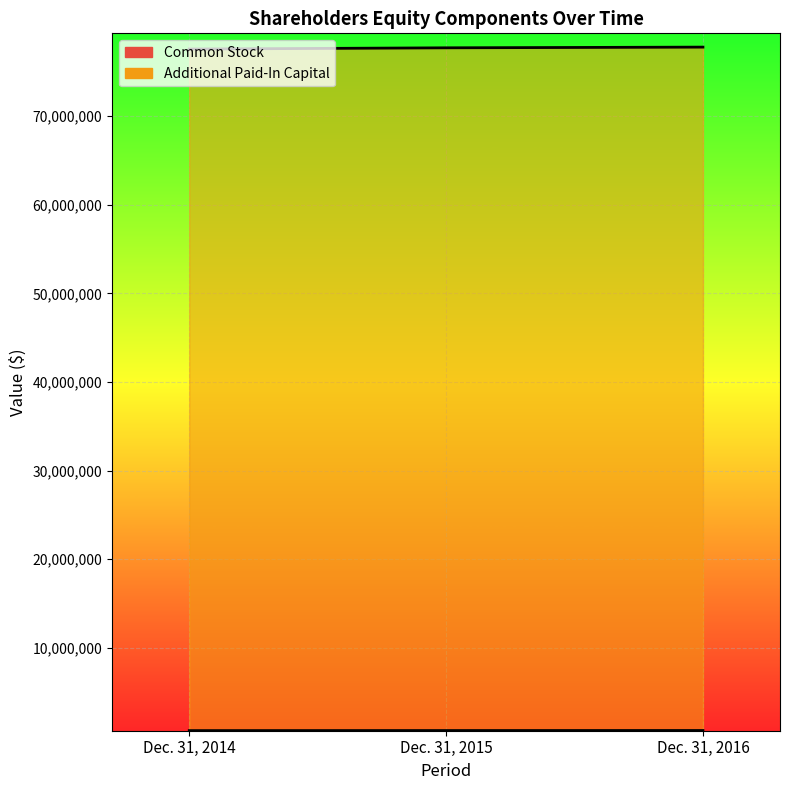

What is the difference between the Common Stock values at Dec. 31, 2016 and Dec. 31, 2014?

11939